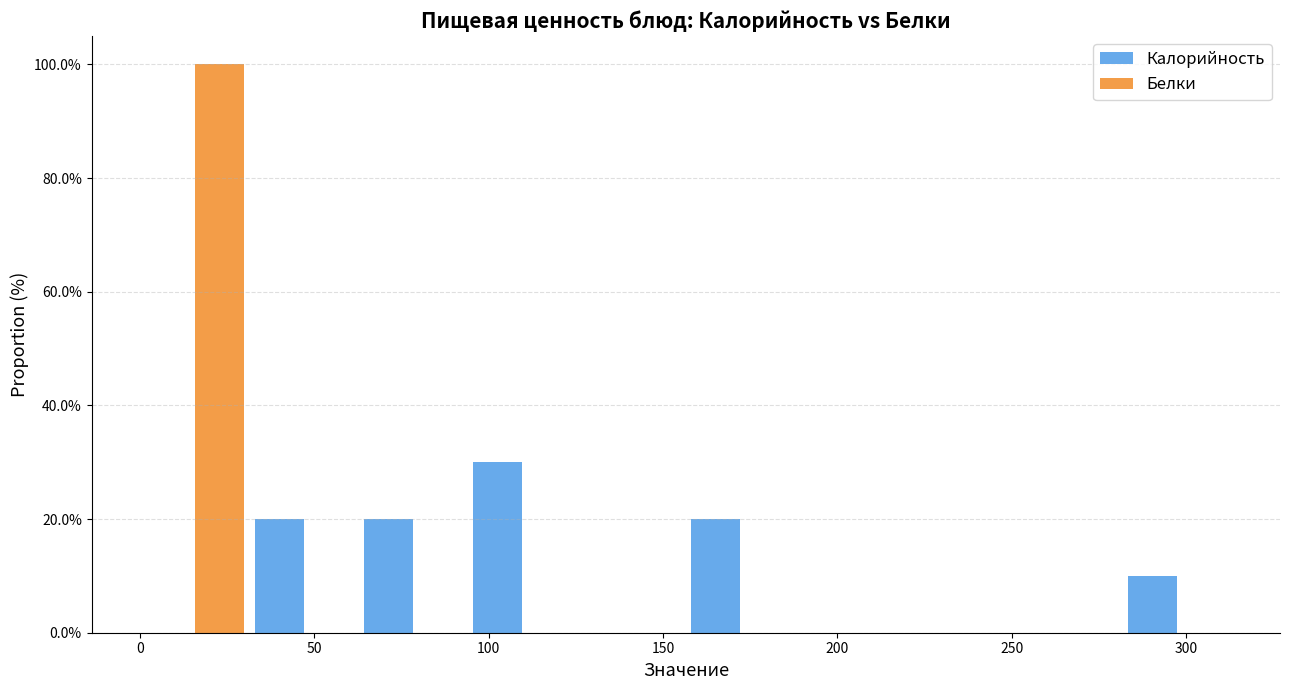

Reading left to right, list every range on the x-axis with the height of the bar of each series over it. Neither the bar edges nor the heights are printed on the chart, so give them approximately, as read against the axes.

0 to 30: Калорийность=0	Белки=100
30 to 65: Калорийность=20	Белки=0
65 to 95: Калорийность=20	Белки=0
95 to 125: Калорийность=30	Белки=0
125 to 155: Калорийность=0	Белки=0
155 to 190: Калорийность=20	Белки=0
190 to 220: Калорийность=0	Белки=0
220 to 250: Калорийность=0	Белки=0
250 to 280: Калорийность=0	Белки=0
280 to 315: Калорийность=10	Белки=0